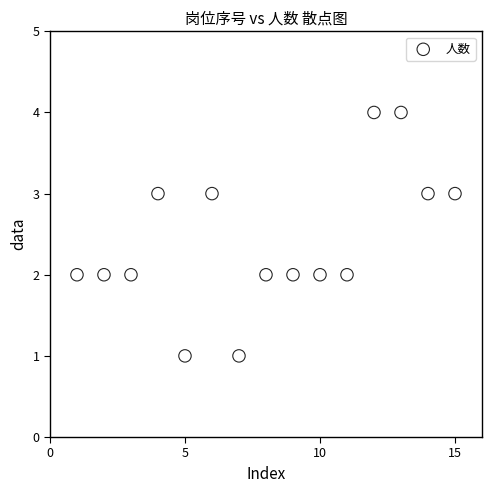

What is the range of Y values (max minus min)?

3